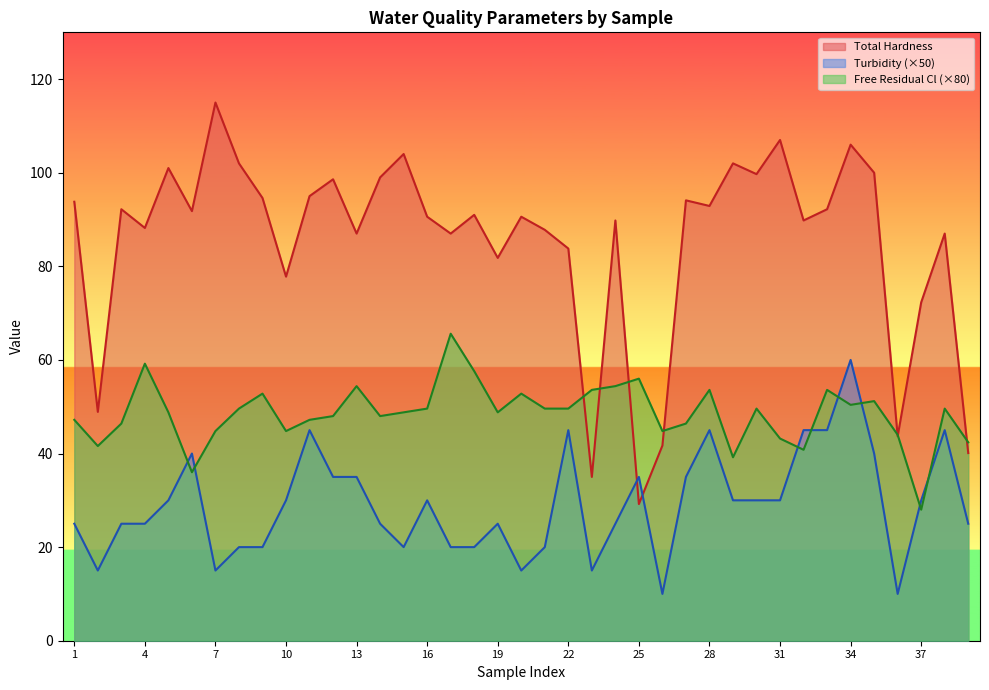

At how many categories does at least one series exceed 14?

39